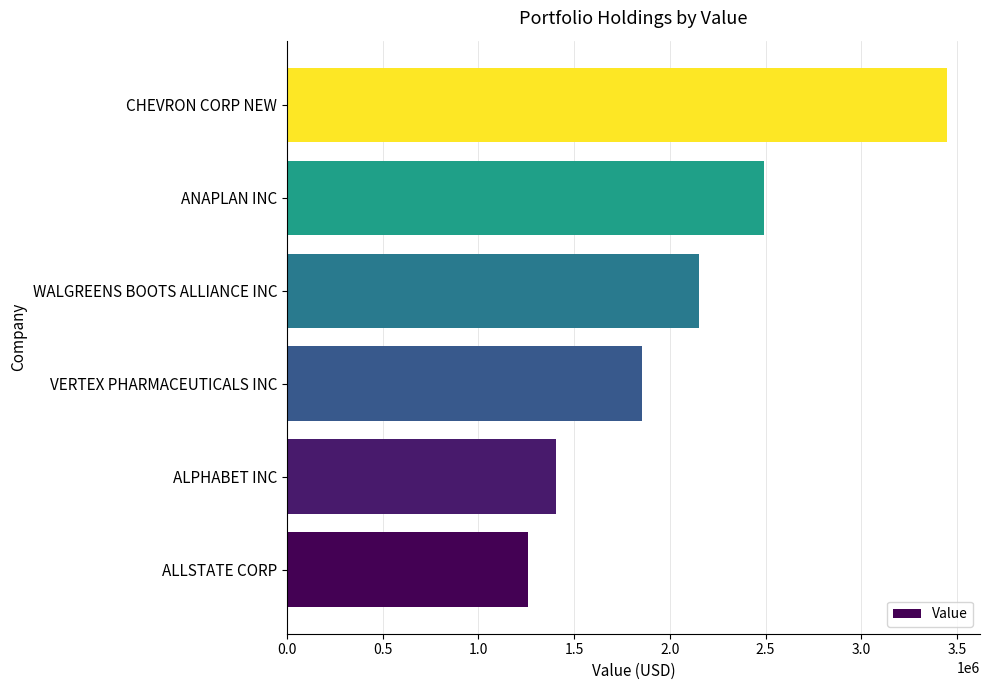

How many series are shown in this chart?

1